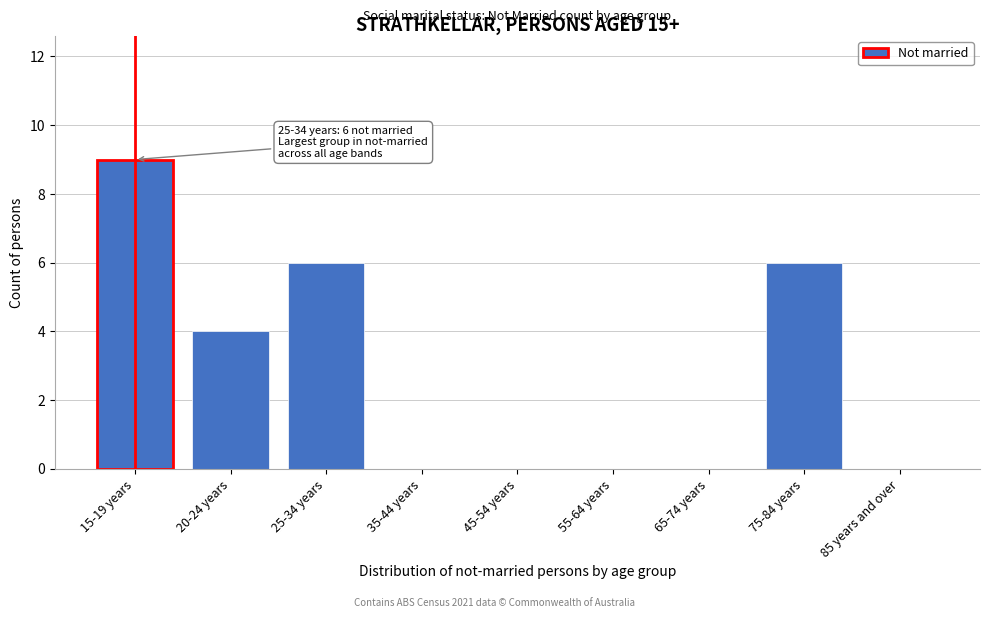

Reading right to left, list all the values displayed in this chart.

85 years and over=0	75-84 years=6	65-74 years=0	55-64 years=0	45-54 years=0	35-44 years=0	25-34 years=6	20-24 years=4	15-19 years=9